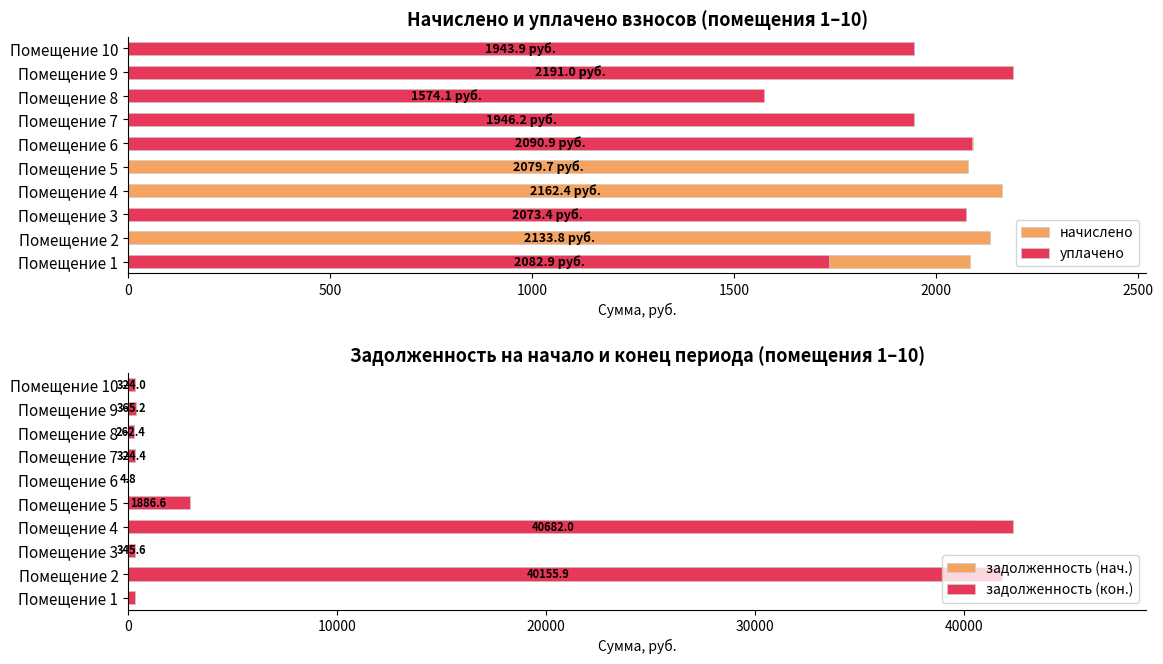

Is it true that задолженность (кон.) equals 1096.2 at Помещение 5?

False